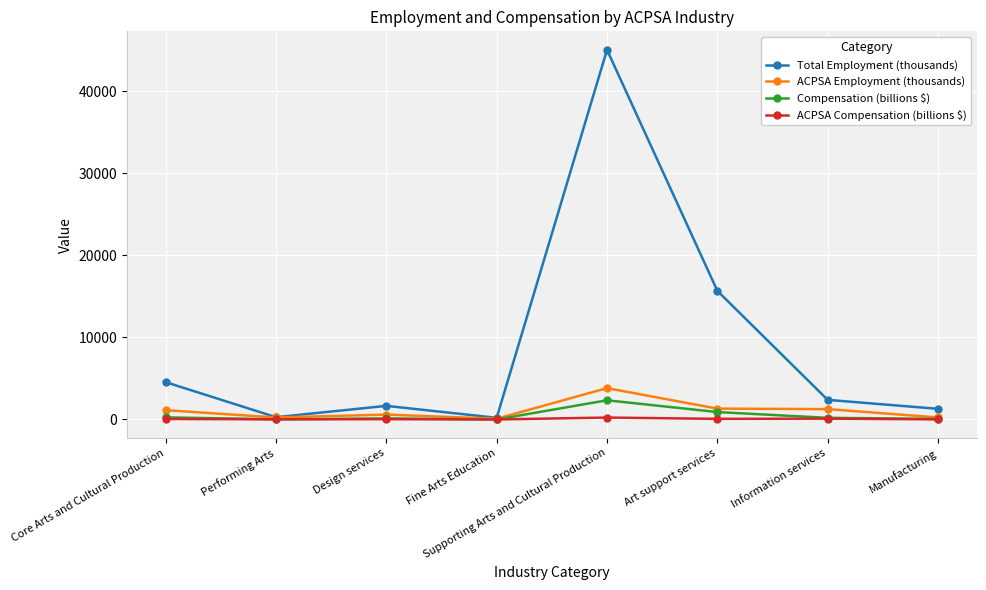

Which series changed the most between Information services and Manufacturing?

Total Employment (thousands)